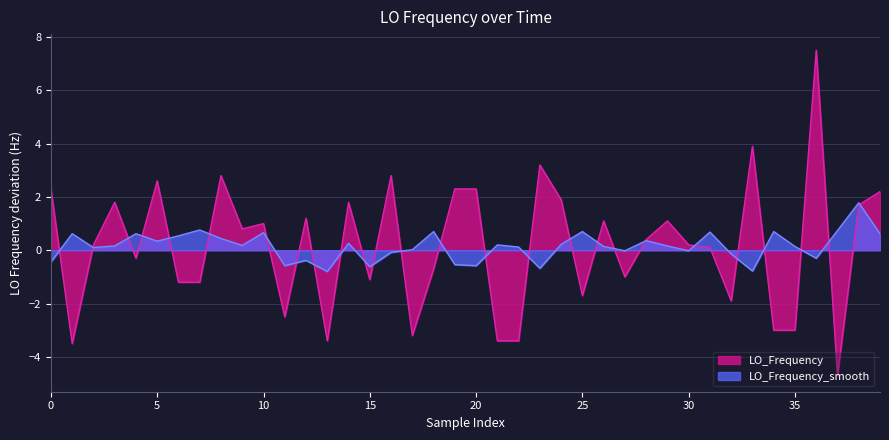

Read the LO_Frequency value at 10.

1.0